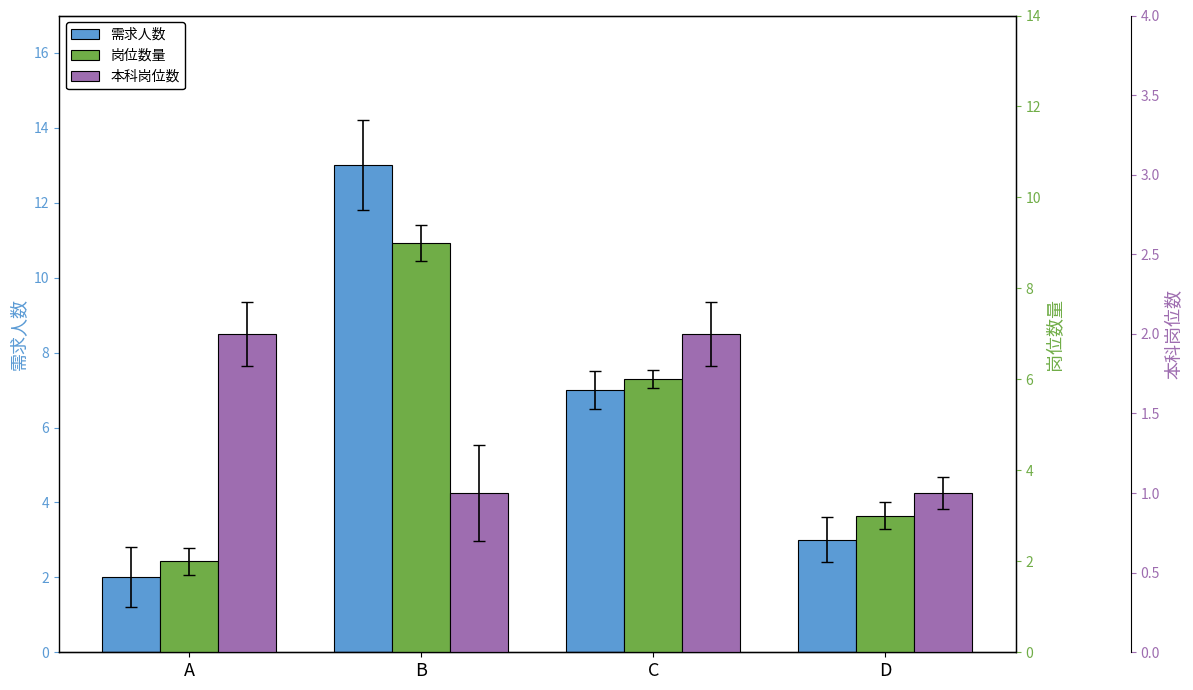

At which category is the sum across all series the highest?

B